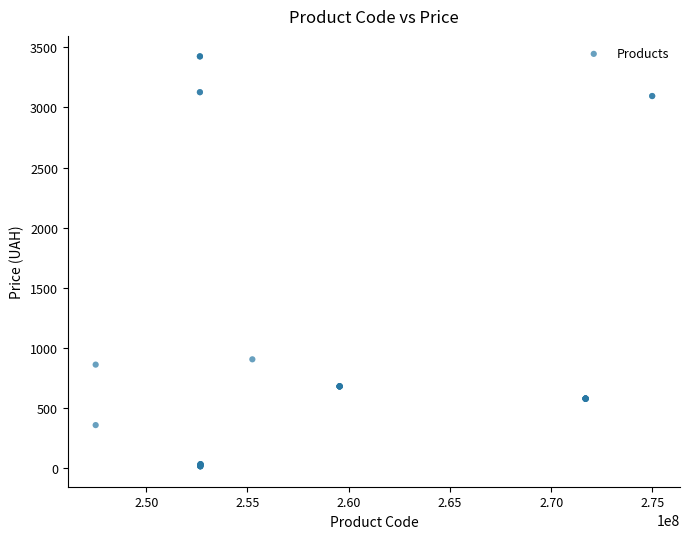

What Y value in the scatter plot is closest to 1720?

904.9